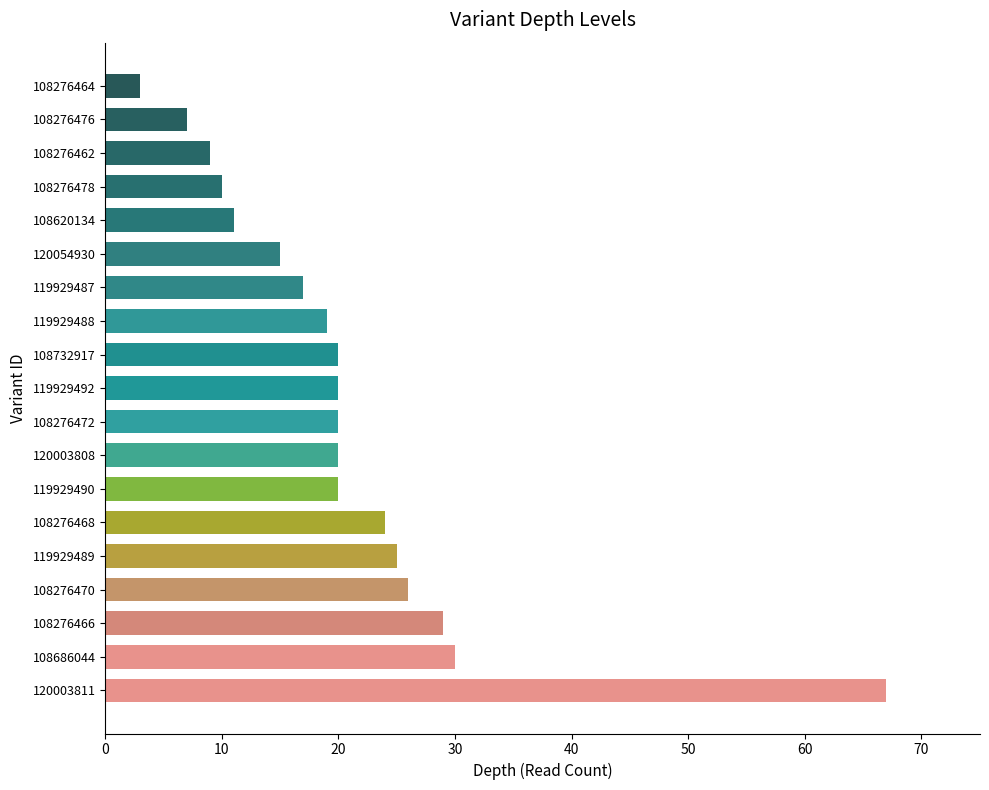

The value at 119929487 is 4. True or false?

False